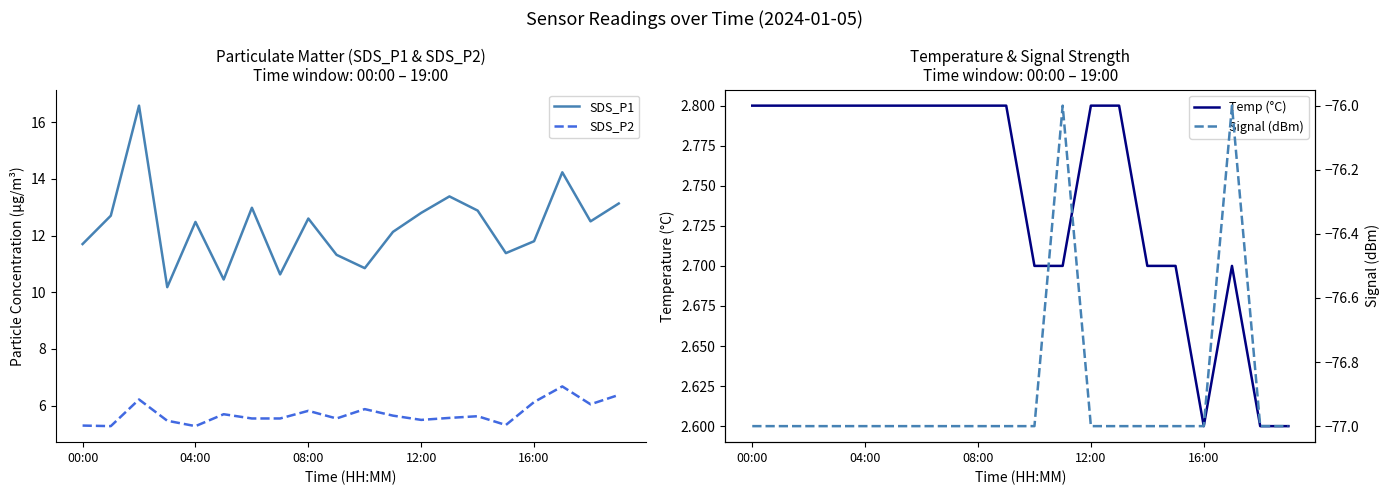

What is the difference between the maximum and minimum values in the Signal (dBm) series?

1.0